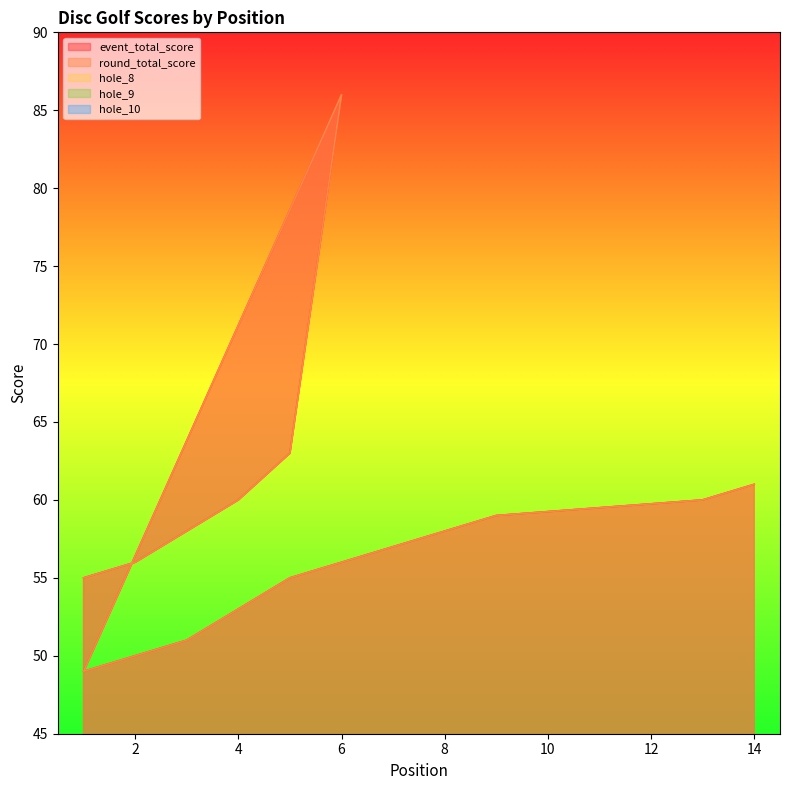

True or false: hole_8 and event_total_score intersect in this chart.

False